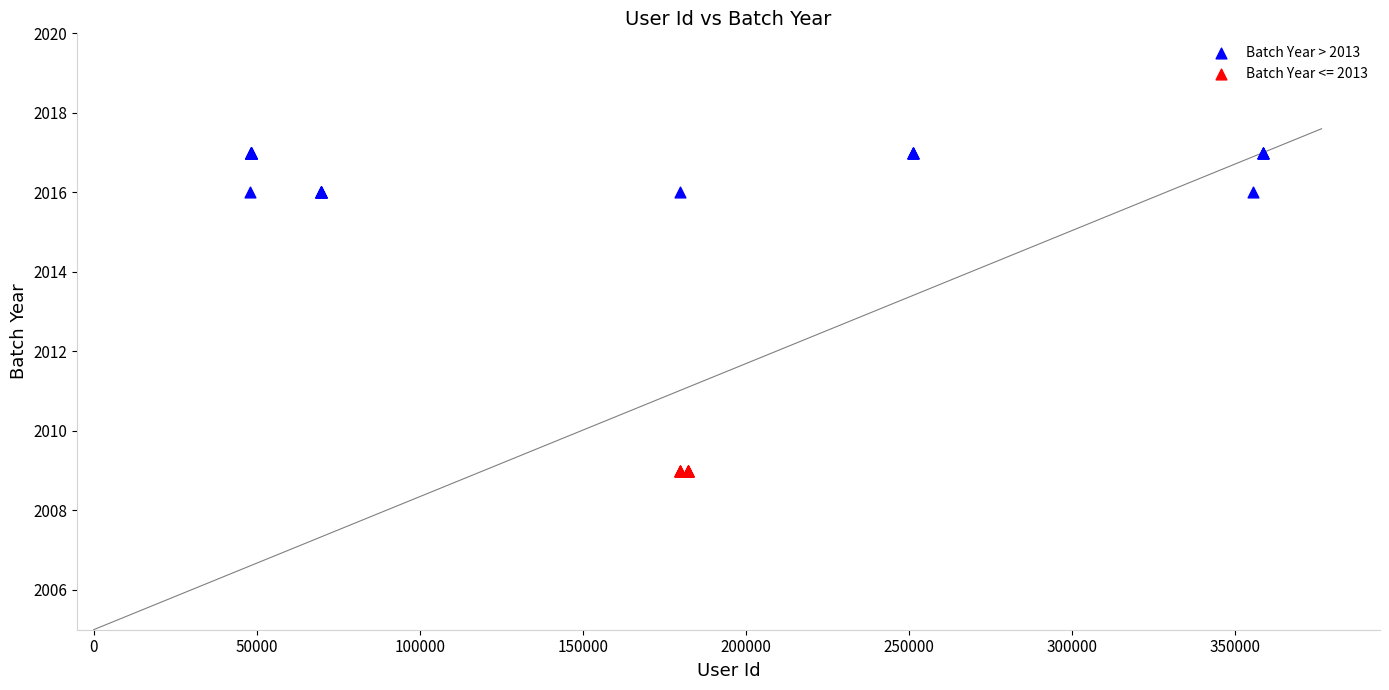

Which series reaches the minimum Y coordinate?

Batch Year <= 2013